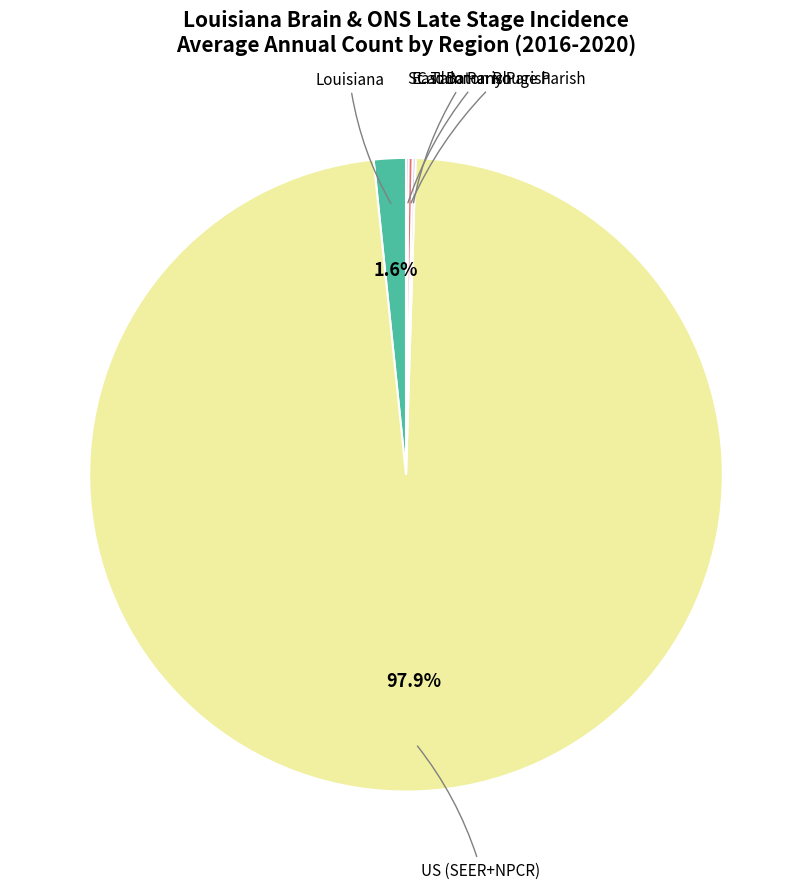

Is there a majority slice in this chart?

Yes